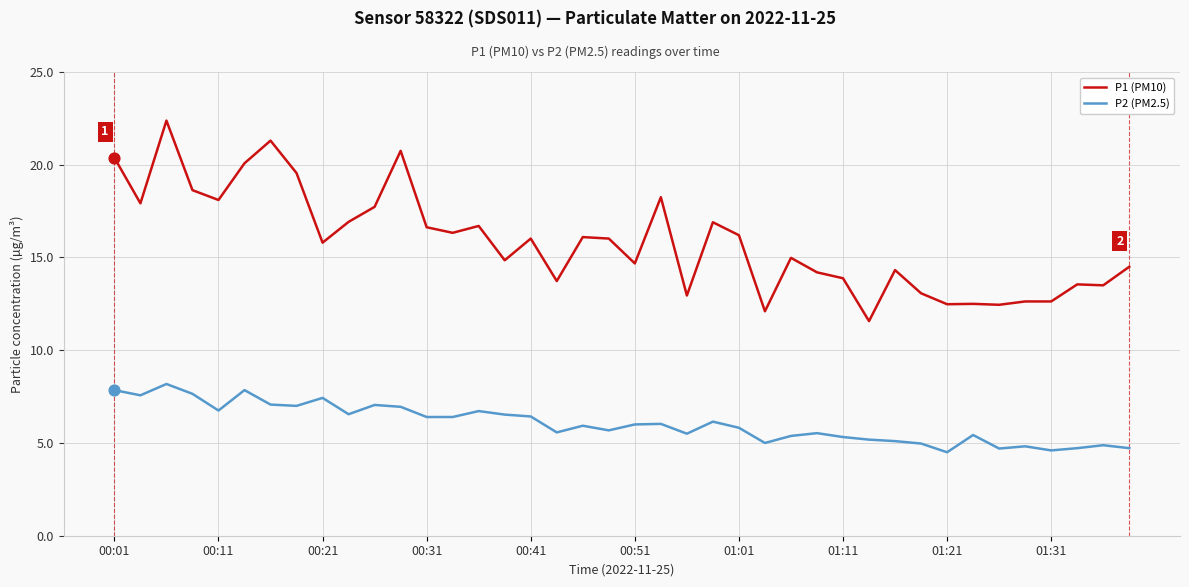

What are all the series names shown in the legend?

P1 (PM10), P2 (PM2.5)